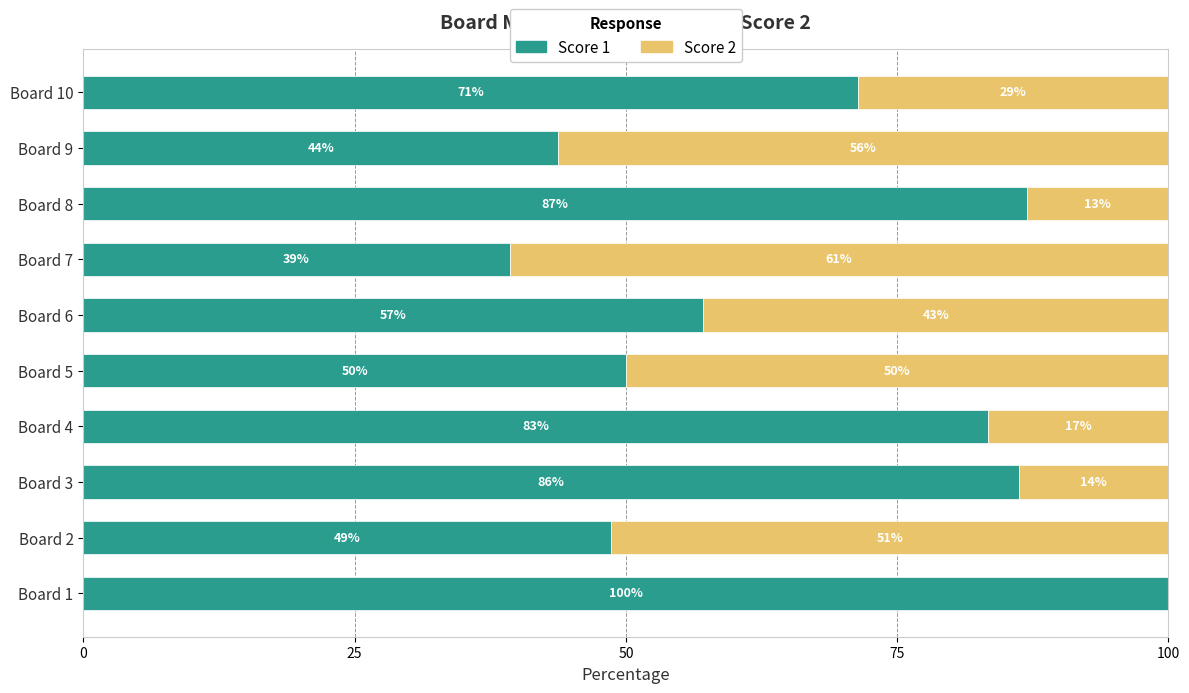

The value of Score 1 at Board 9 is 57.2. True or false?

False